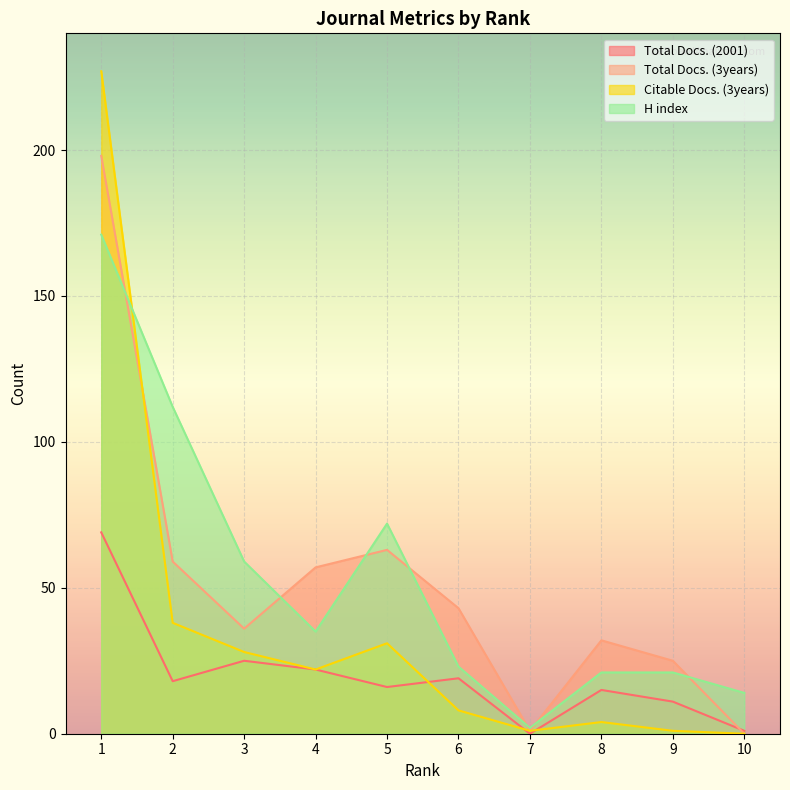

How many interior local peaks does the H index series have?

1